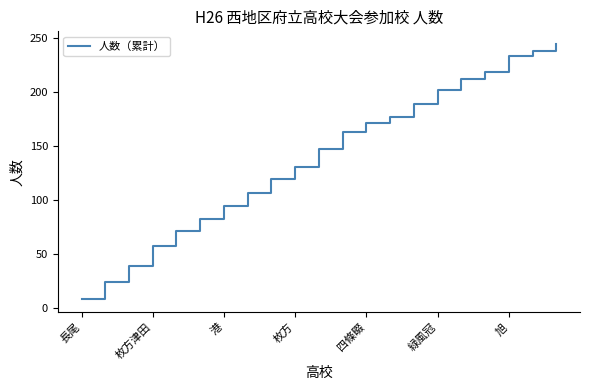

Reading right to left, extract all data points from this chart.

244	238	233	218	212	202	189	177	171	163	147	130	119	106	94	82	71	57	39	24	8